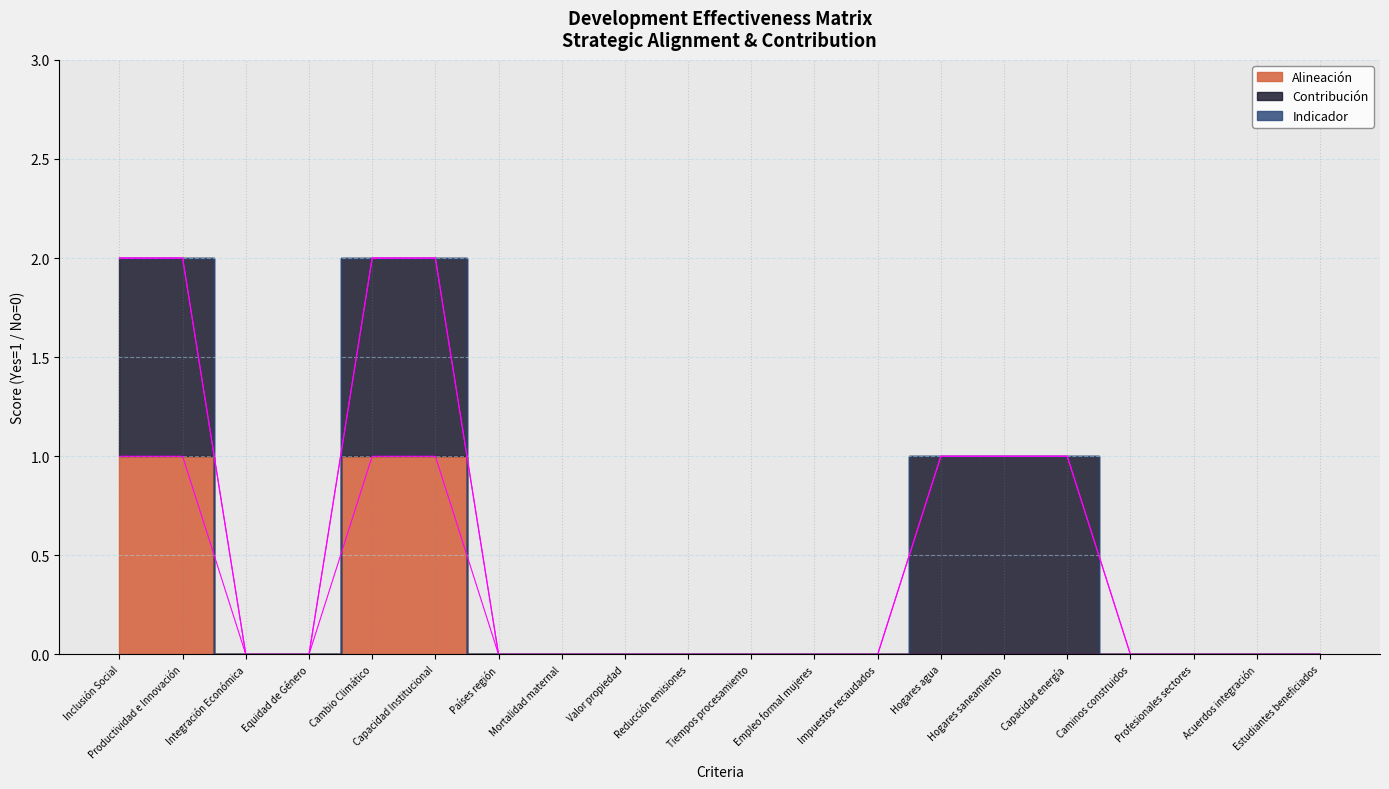

True or false: Contribución has more than 2 interior local peaks.

False